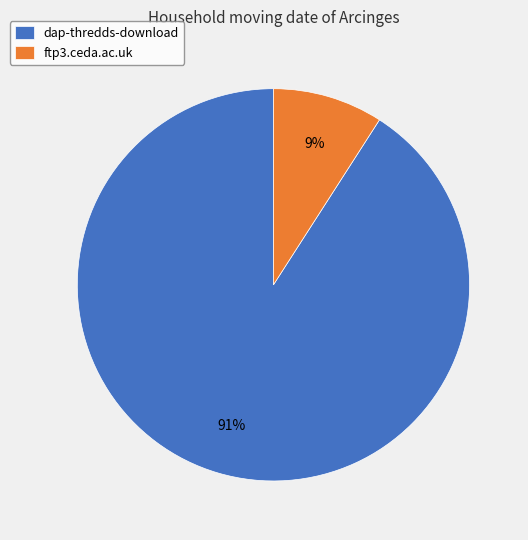

How many segments does this pie chart have?

2